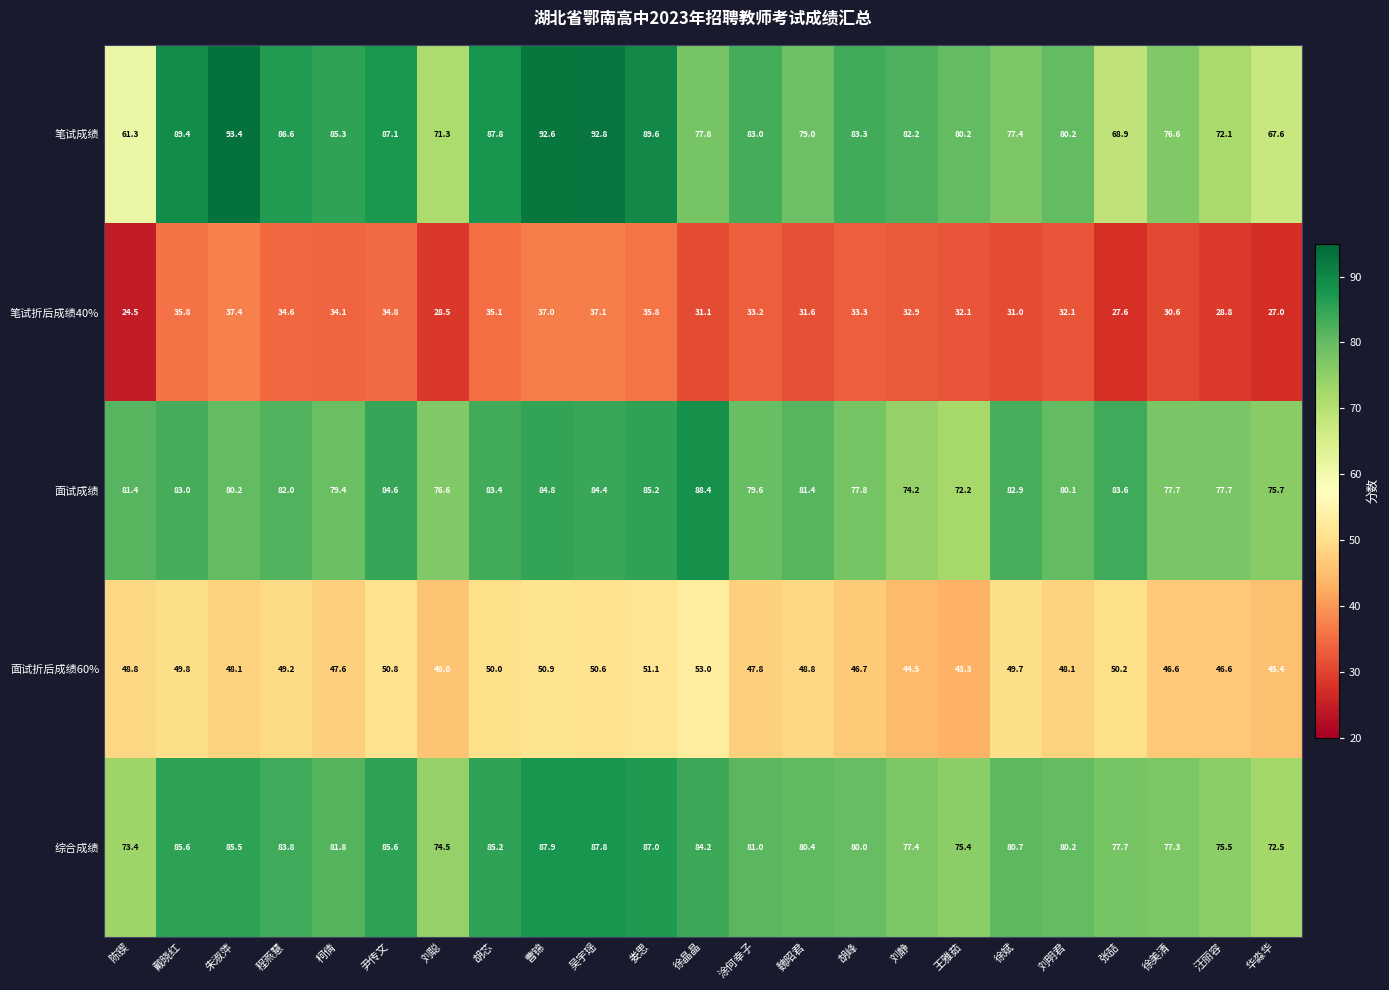

What is the minimum value shown in the chart?

24.5